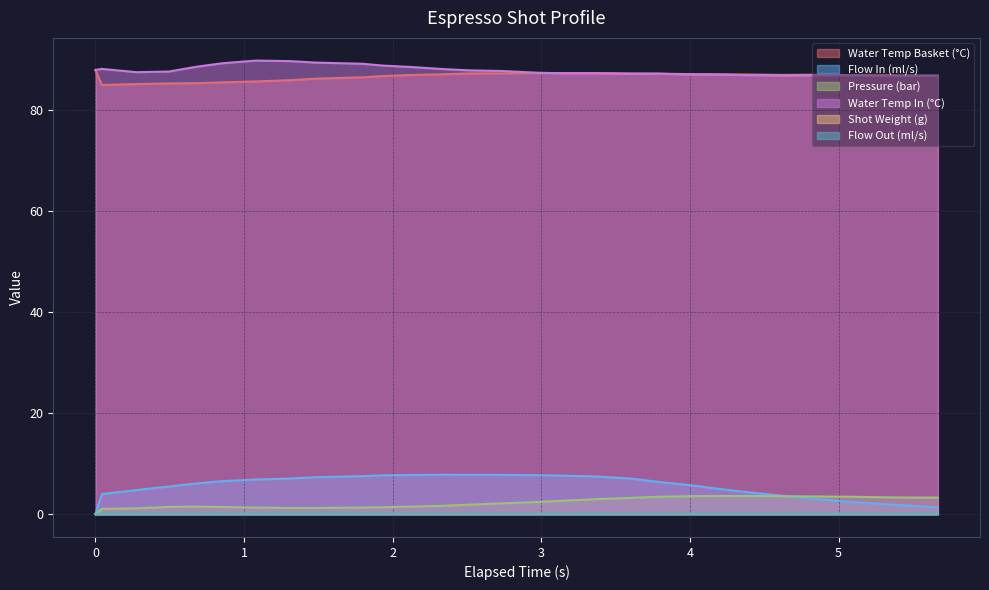

Does the chart display data point markers on the line(s)?

No